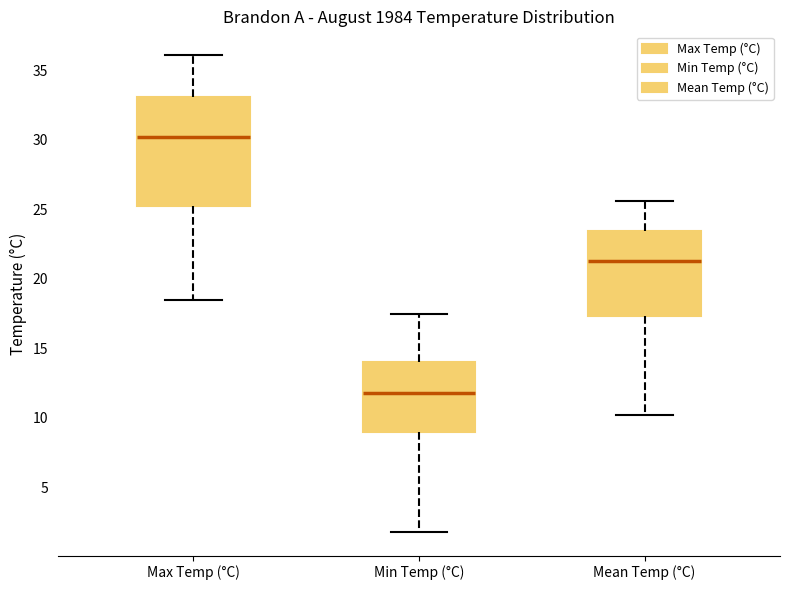

Where is the upper edge of the box for Max Temp (°C) on the y-axis? The values are not printed on the chart, so give them approximately, as read against the axis.

33.0